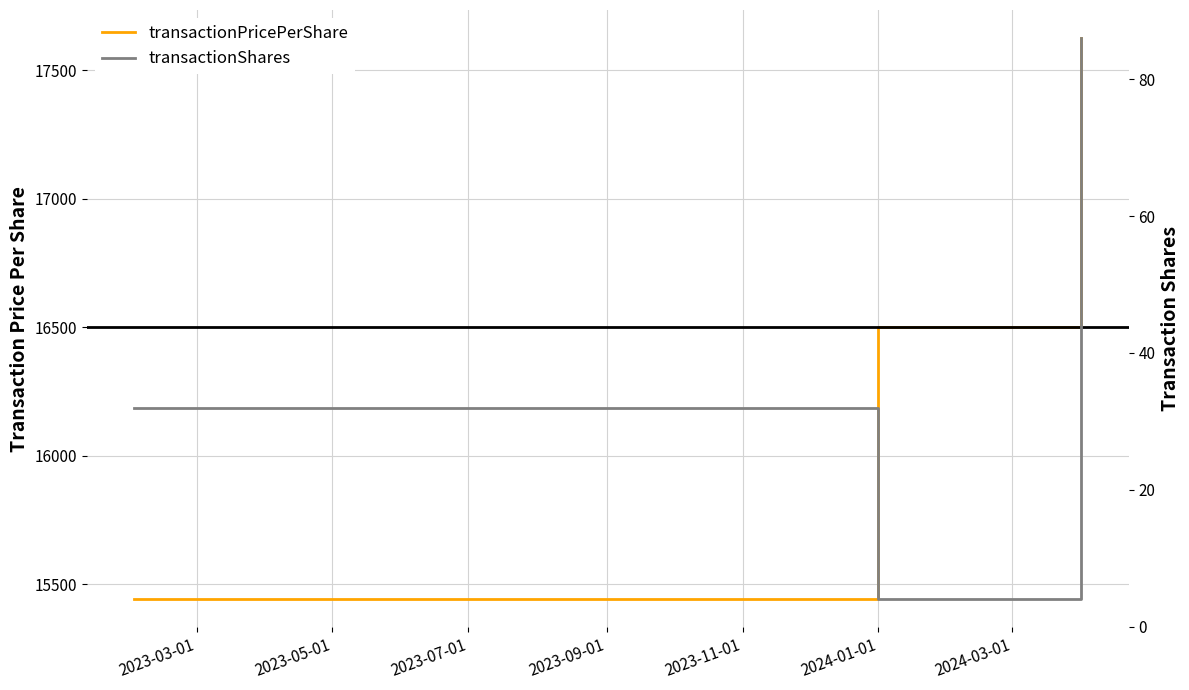

Rank the series by their maximum value, from lowest to highest.

transactionShares, transactionPricePerShare